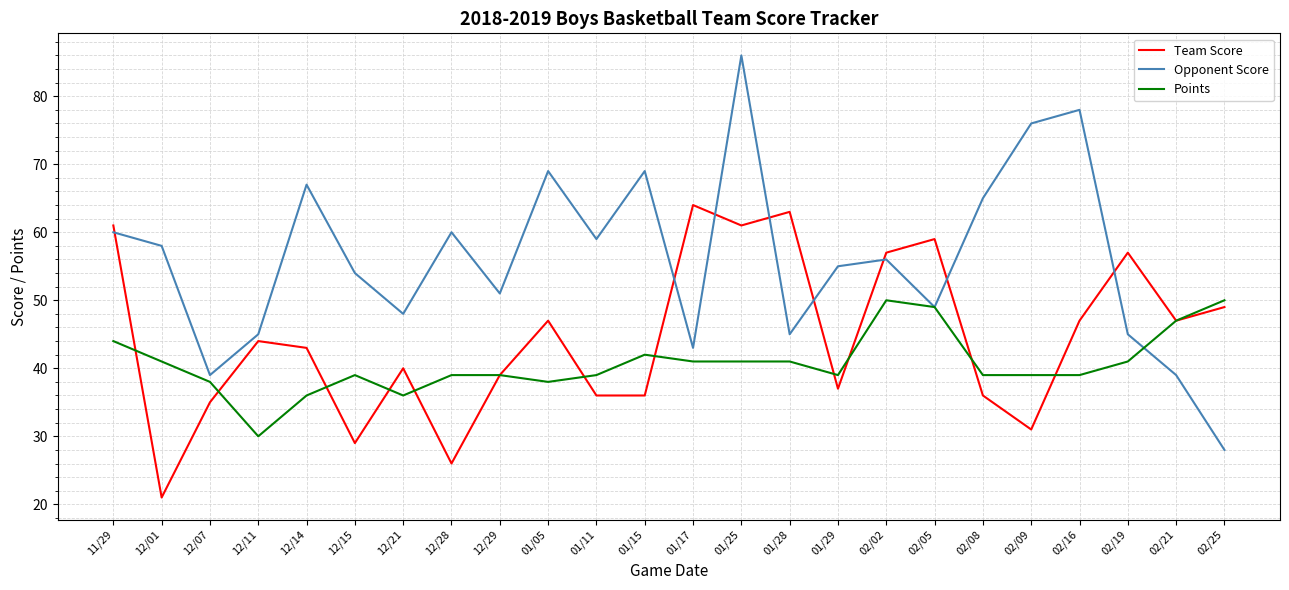

What is the total value across all series at 01/11?

134